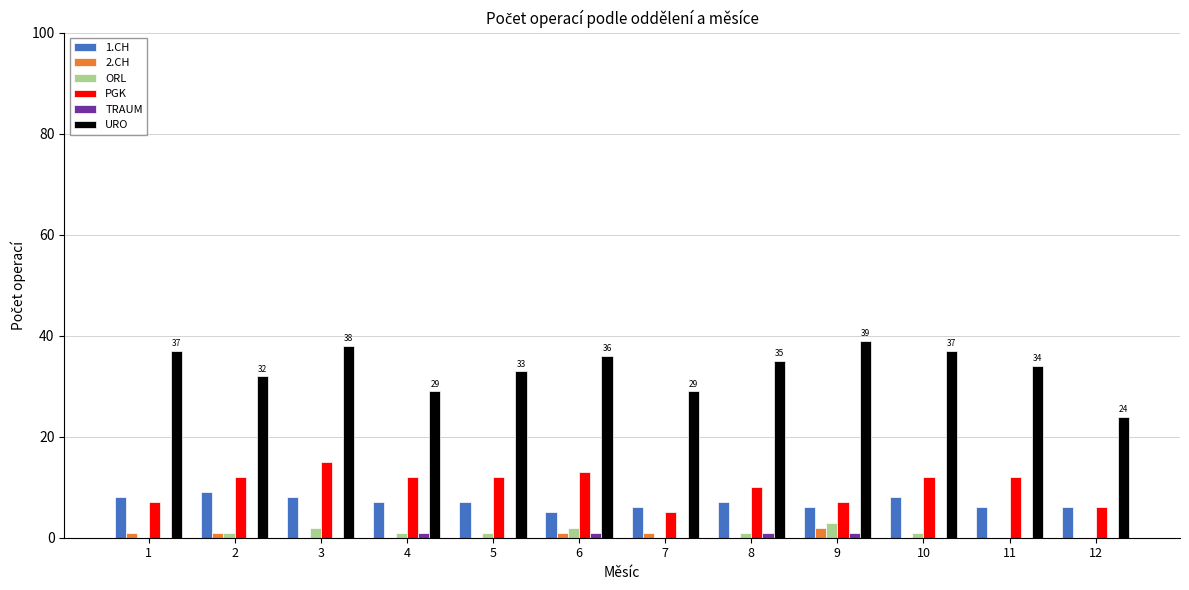

The value of 2.CH at 11 is 0. True or false?

True